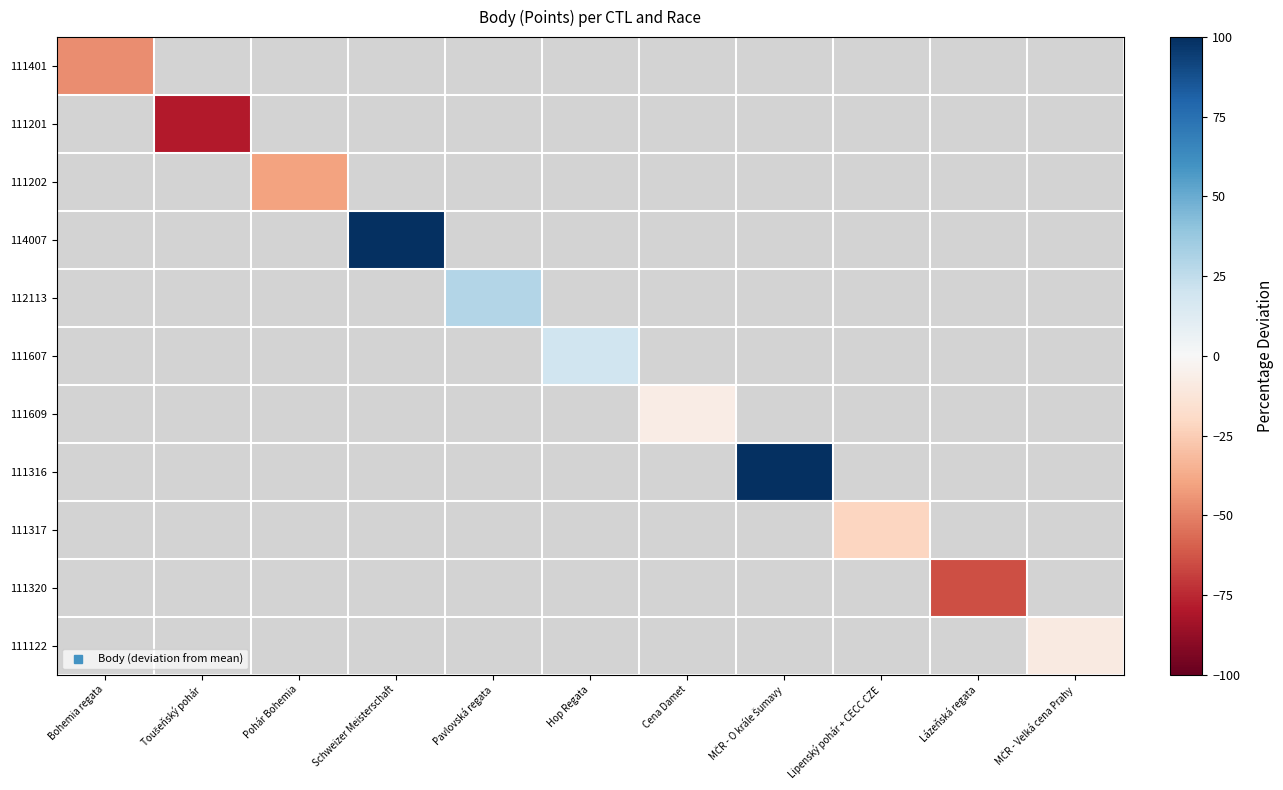

Count the number of data series in this chart.

11